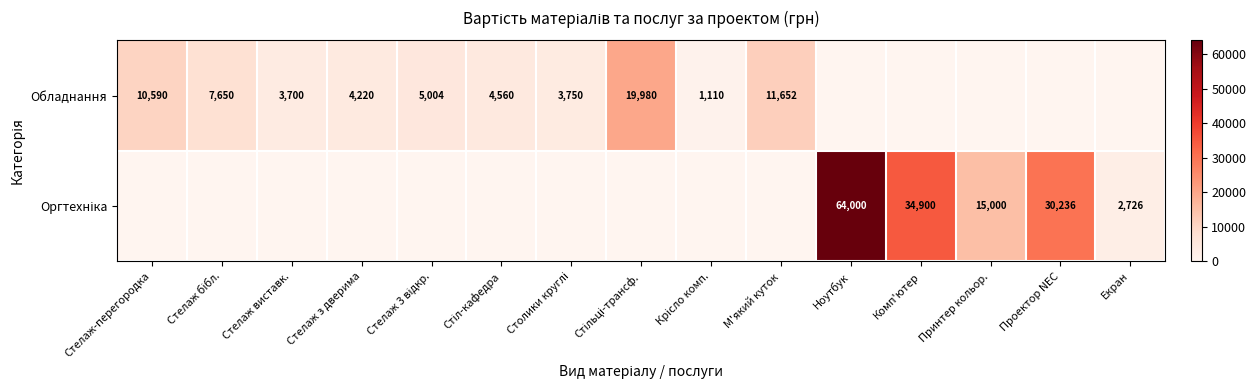

What is the difference between the highest and lowest values at Ноутбук?

64000